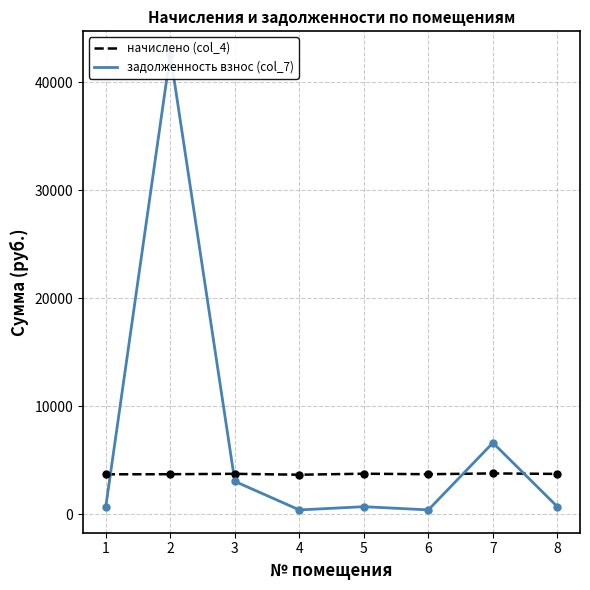

Which series reaches the maximum Y coordinate?

задолженность взнос (col_7)